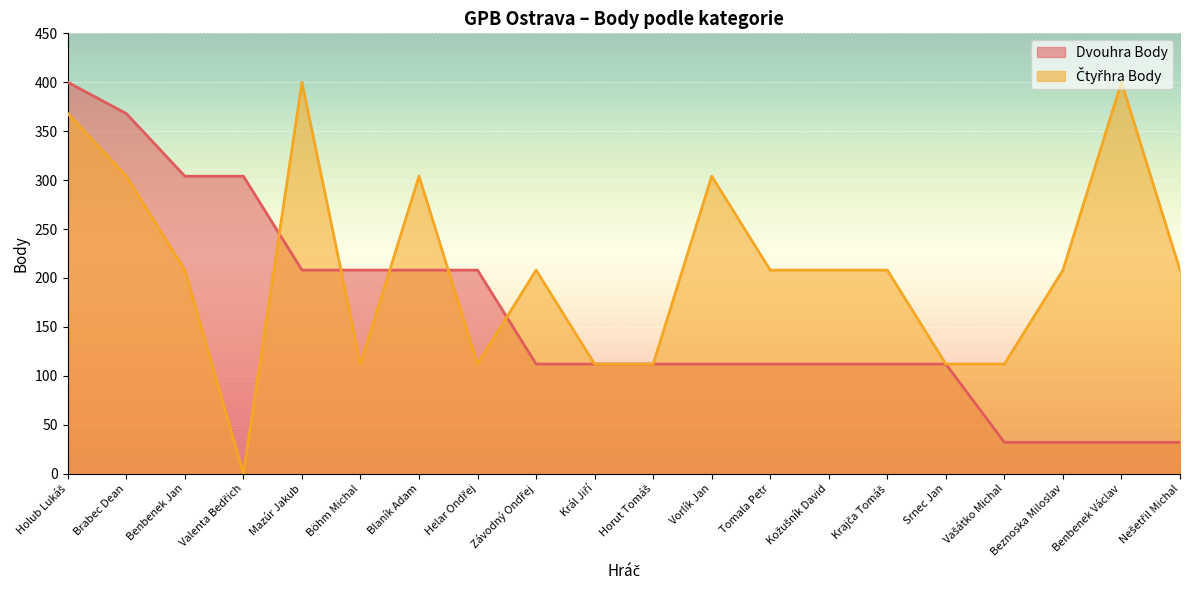

Does the chart display data point markers on the line(s)?

No